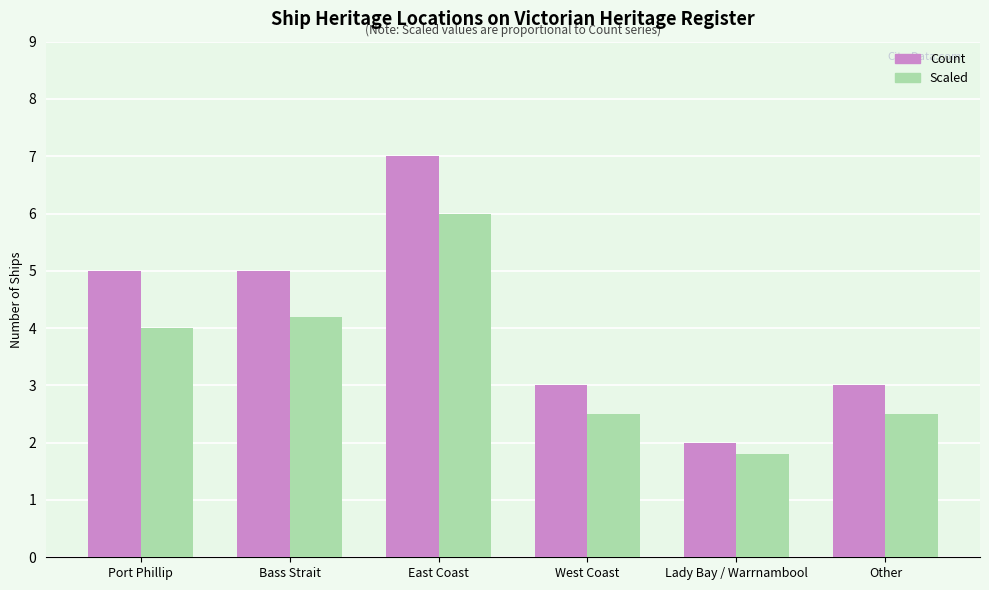

Is it true that Scaled equals 2.5 at Other?

True